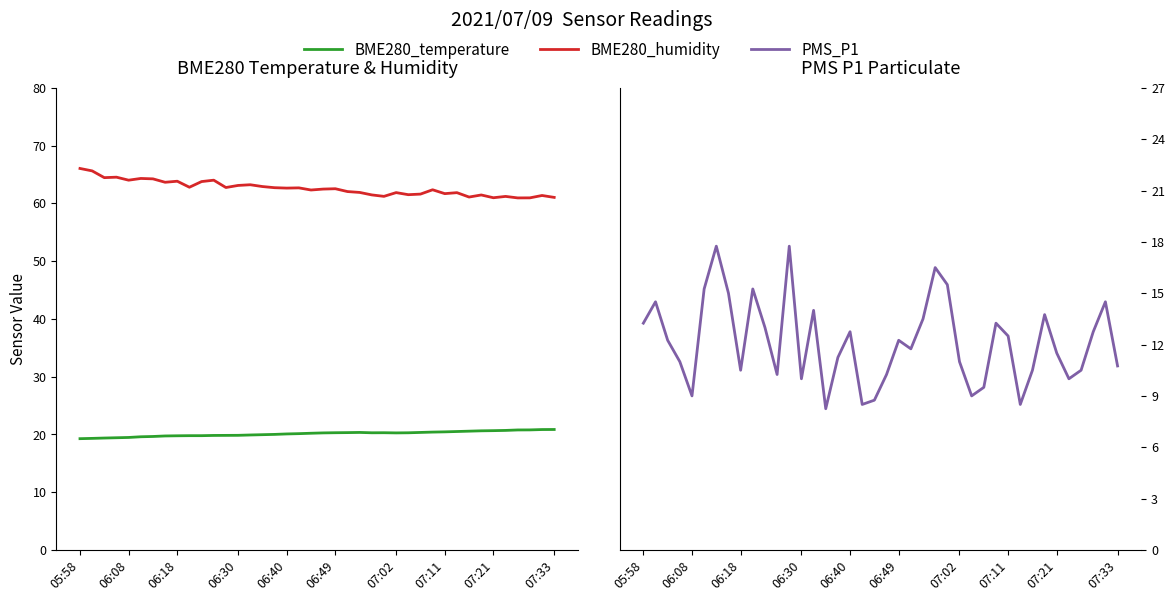

What are all the series names shown in the legend?

BME280_temperature, BME280_humidity, PMS_P1